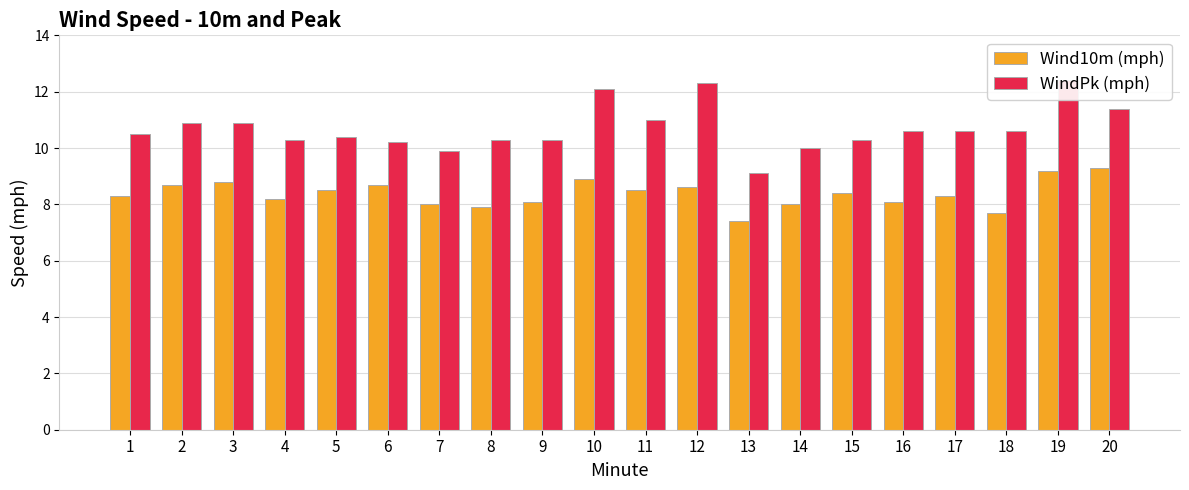

What value does the WindPk (mph) series have at 10?

12.1